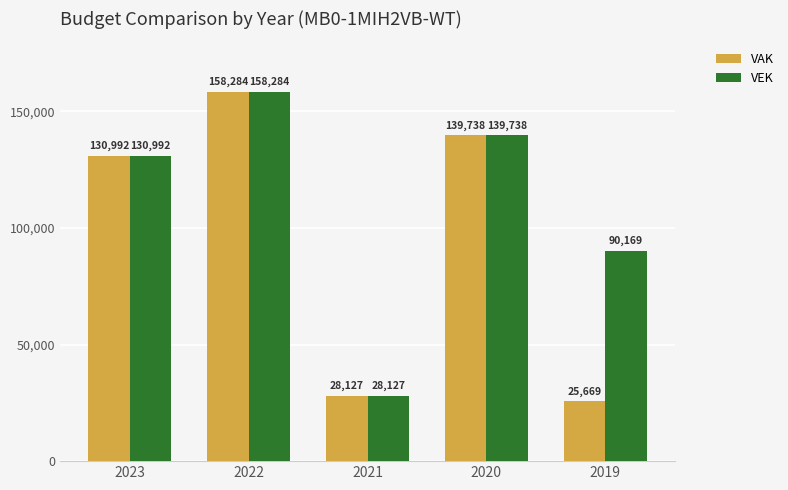

Reading left to right, what are all the values shown in this chart?

VAK: 2023=130992	2022=158284	2021=28127	2020=139738	2019=25669
VEK: 2023=130992	2022=158284	2021=28127	2020=139738	2019=90169